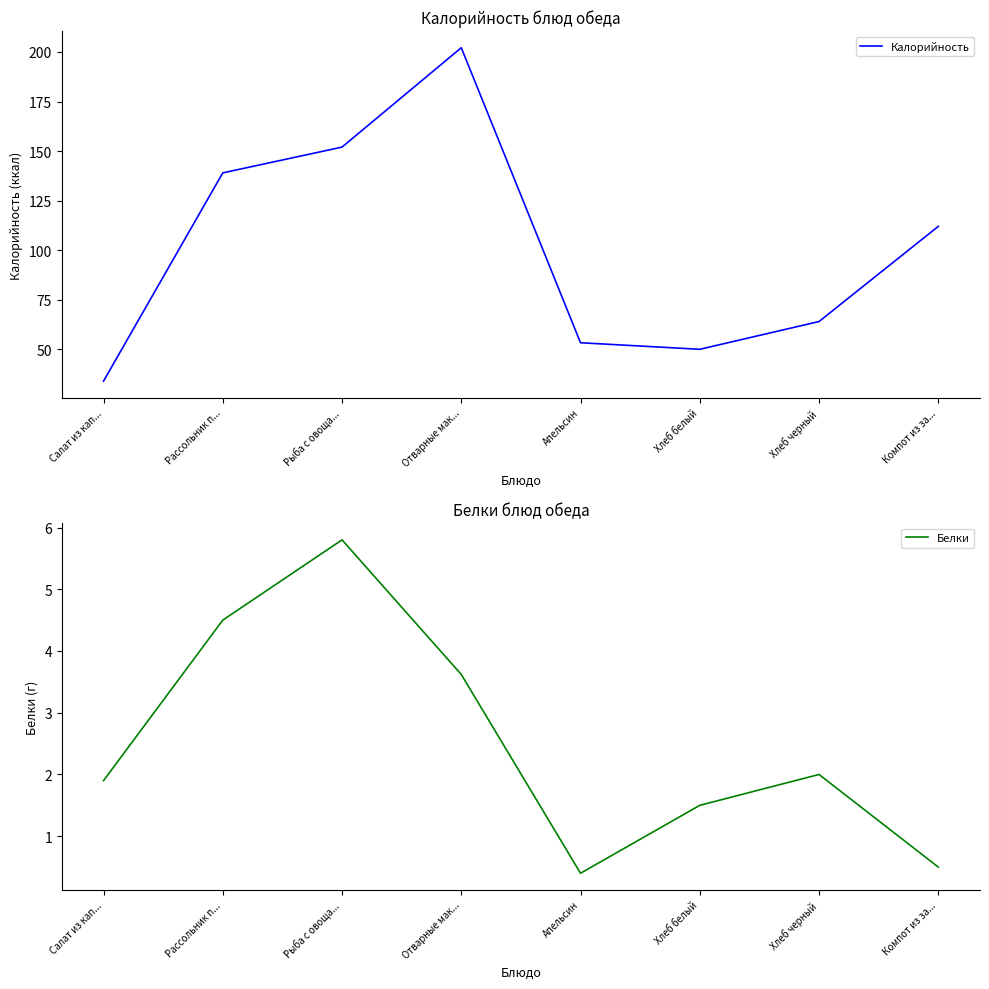

Reading left to right, transcribe all the data shown in this chart.

Калорийность: 34.0	139.0	152.0	202.1	53.3	50.0	64.0	112.0
Белки: 1.9	4.5	5.8	3.6	0.4	1.5	2.0	0.5